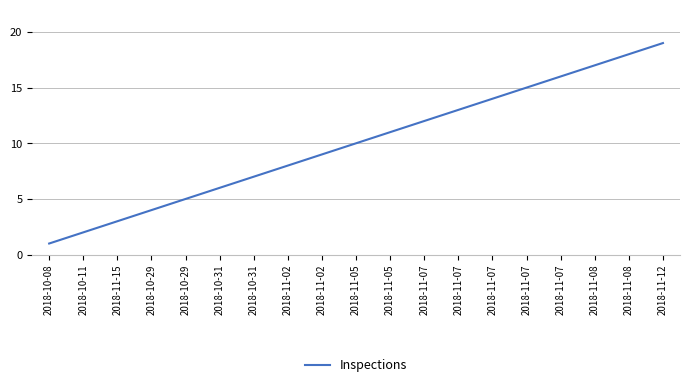

Where does the data first go above 10?

2018-11-05